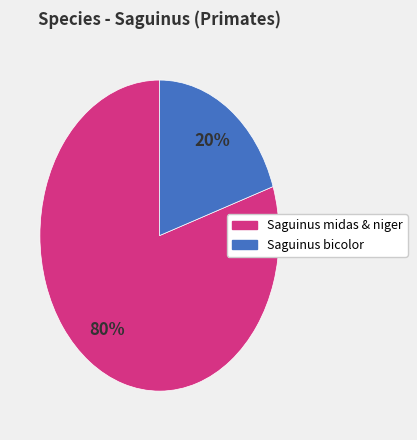

To the nearest percent, what is the average slice percentage?

50%